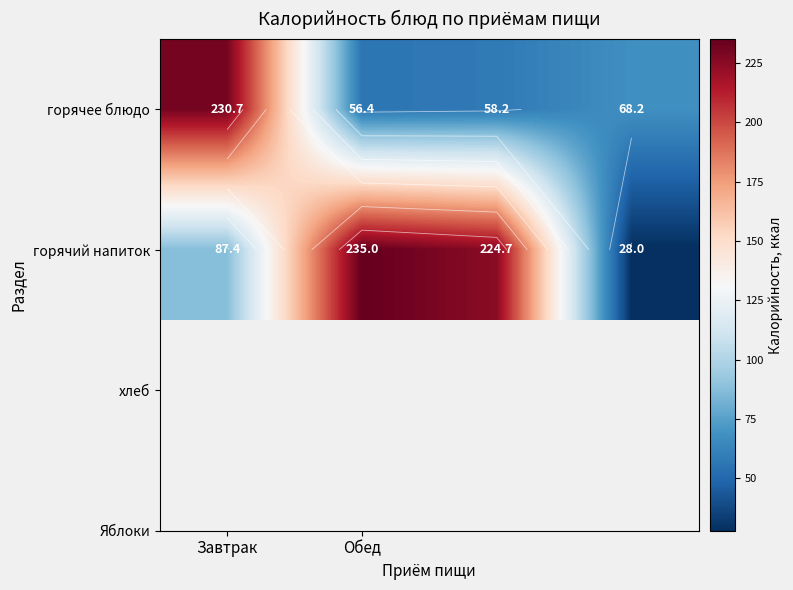

At how many categories does at least one series exceed 210?

3